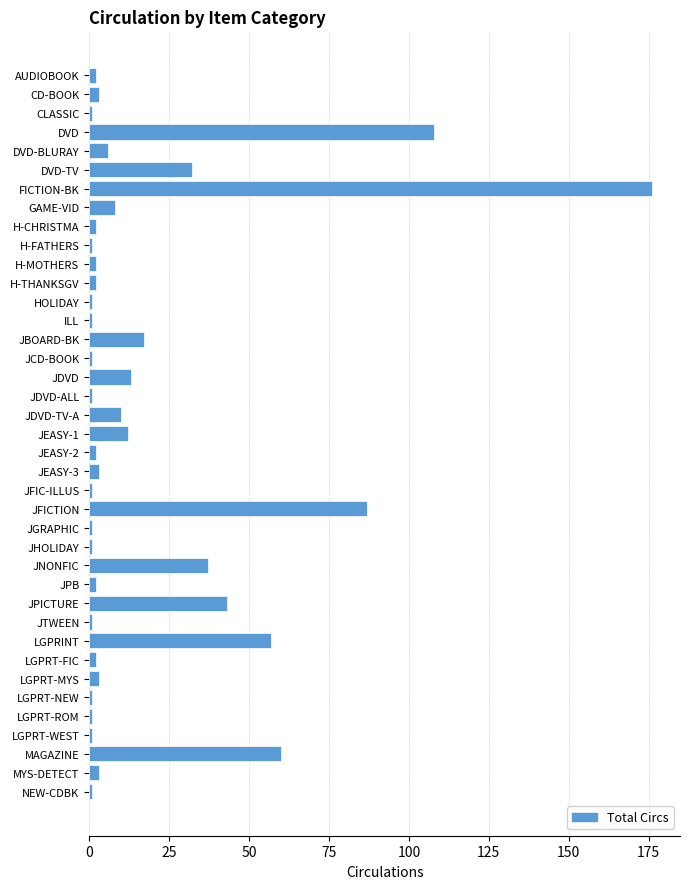

Does the chart contain stacked bars?

No